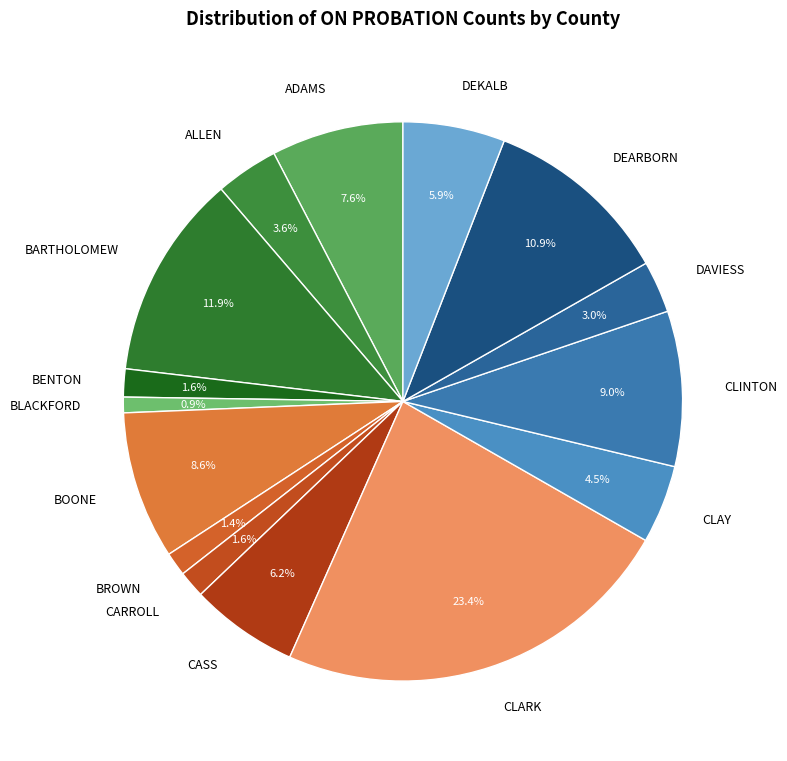

Count the number of slices in the pie.

15